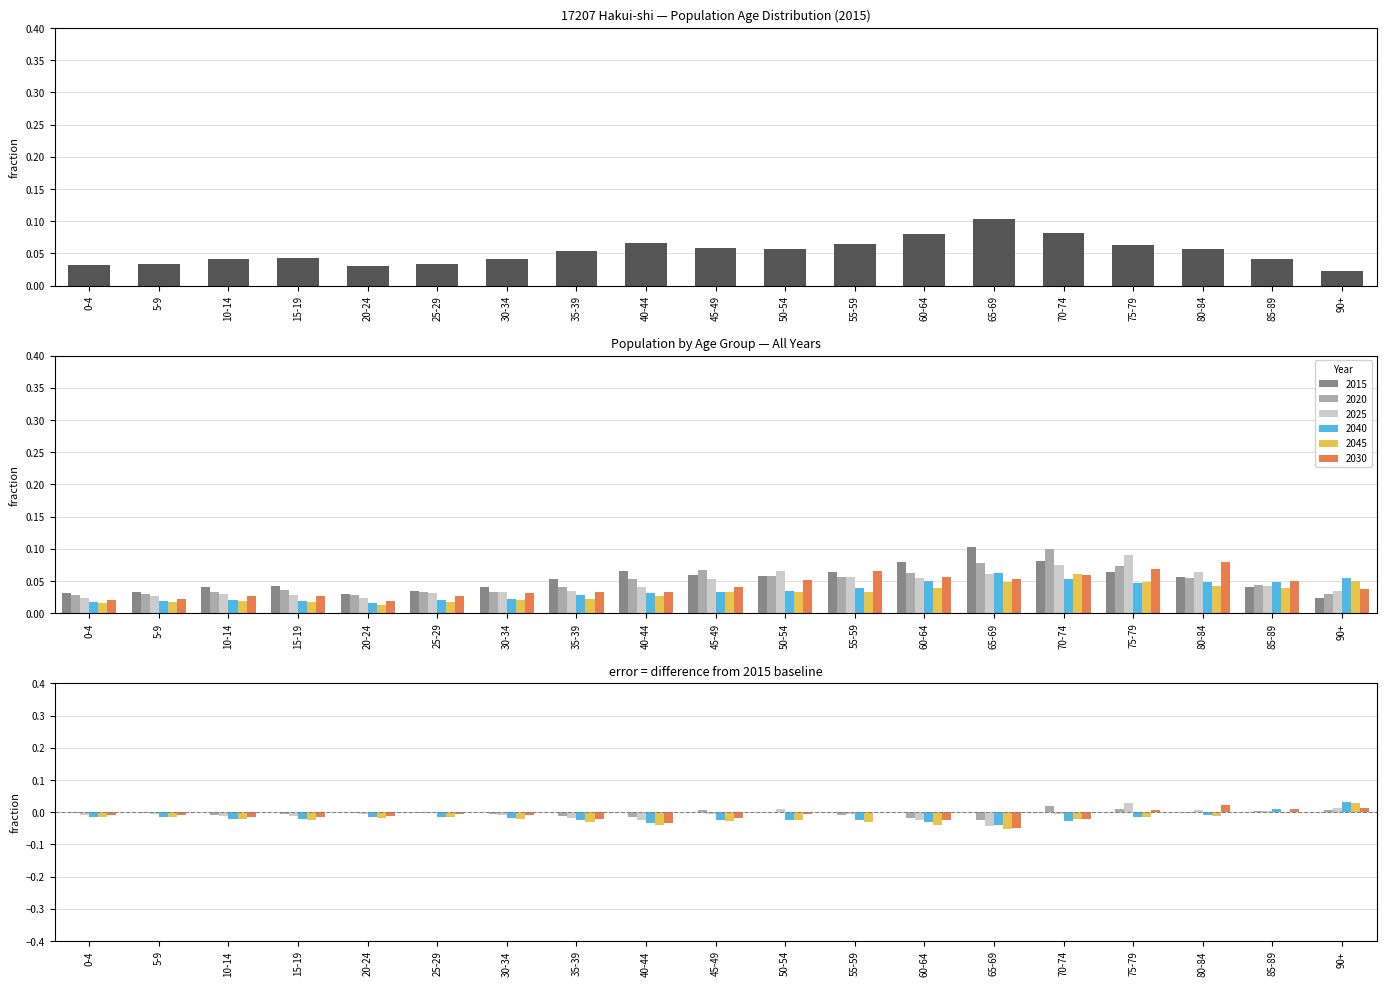

Is the value of 2020 at 20-24 greater than the value of 2040 at 15-19?

Yes